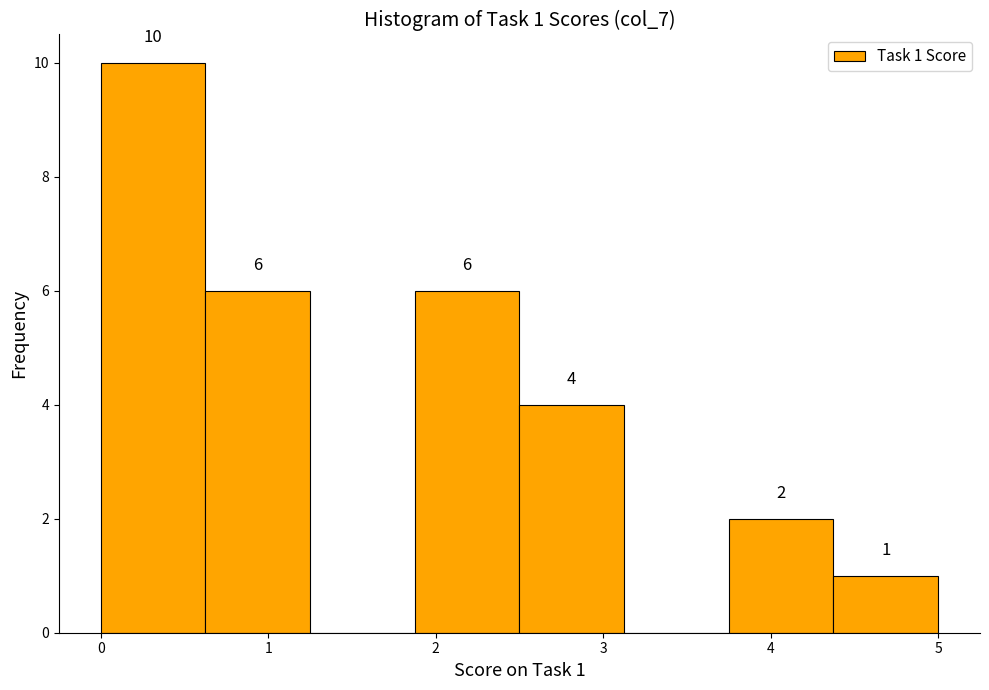

Which range on the x-axis has the tallest bar?

0.0 to 0.6